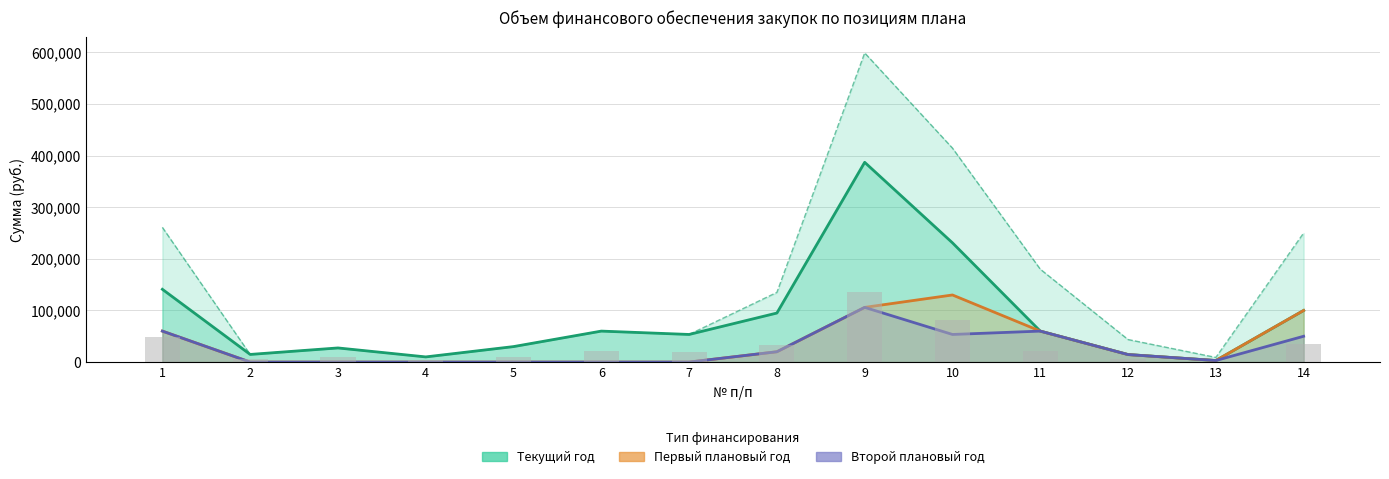

Is it true that Второй плановый год equals 7500 at 8?

False